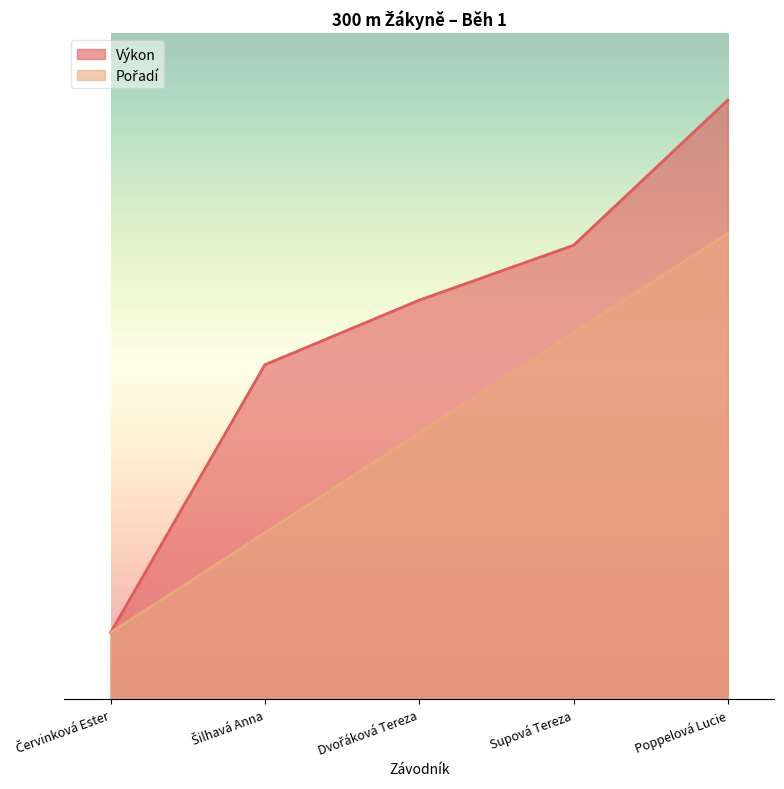

At which label is Výkon closest to 25?

Šilhavá Anna